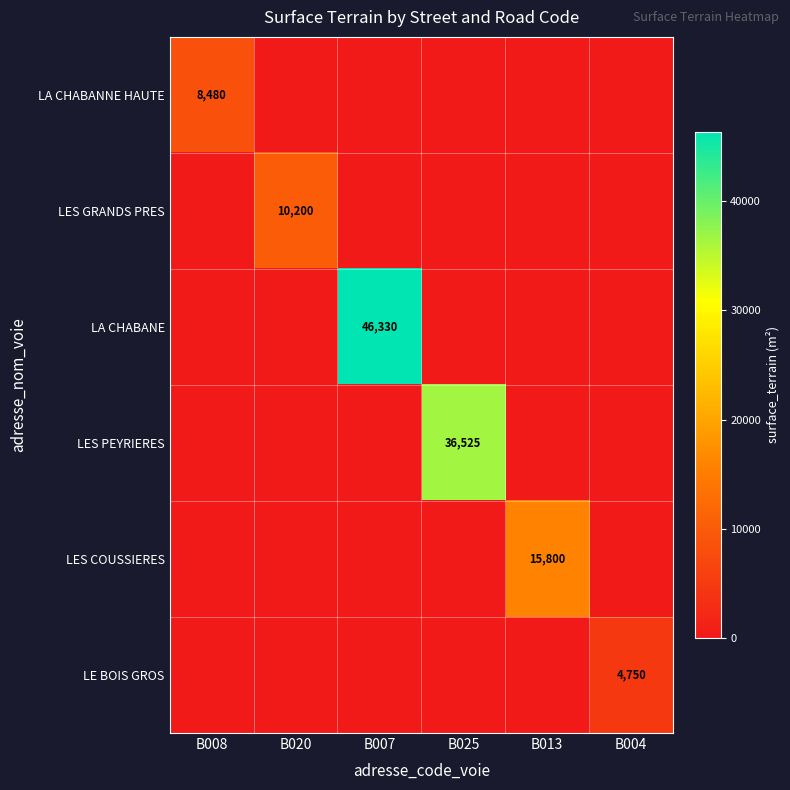

Is it true that LES COUSSIERES equals 15800 at B013?

True